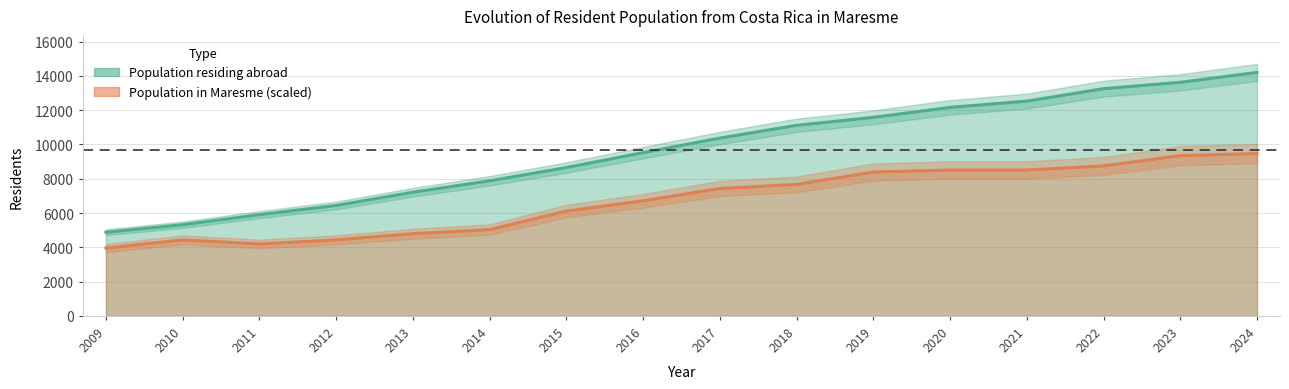

Which has a higher value, 2020 or 2021?

2021